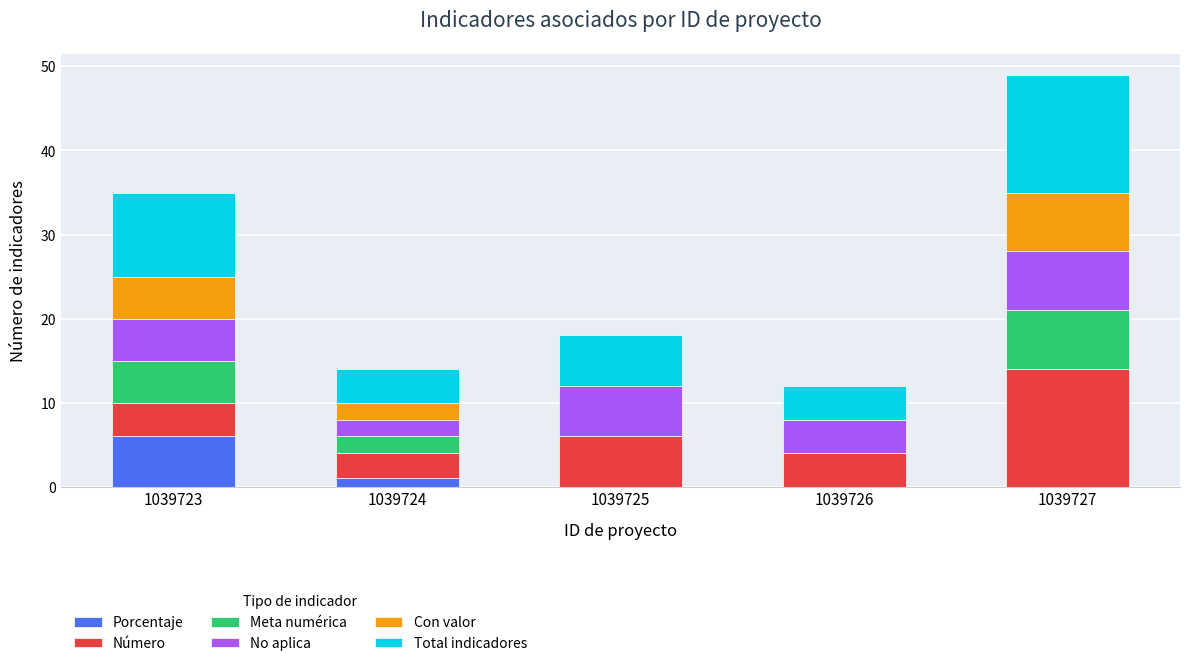

What are all the series names shown in the legend?

Porcentaje, Número, Meta numérica, No aplica, Con valor, Total indicadores